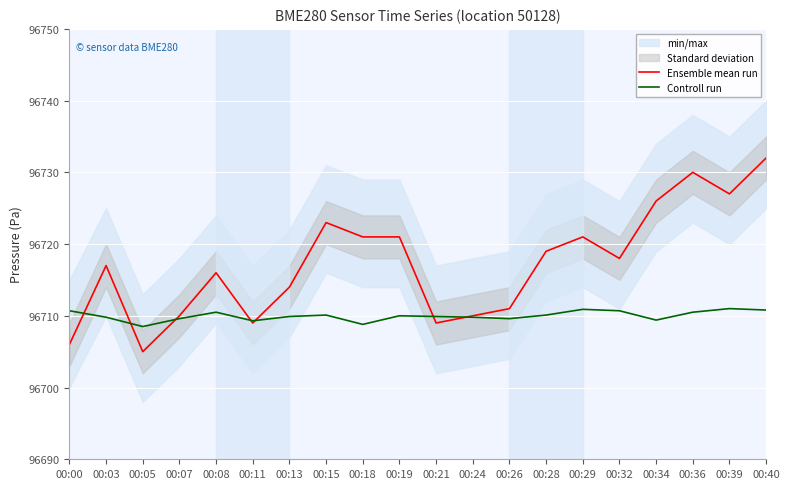

What is the average value of the Ensemble mean run series?

96717.2